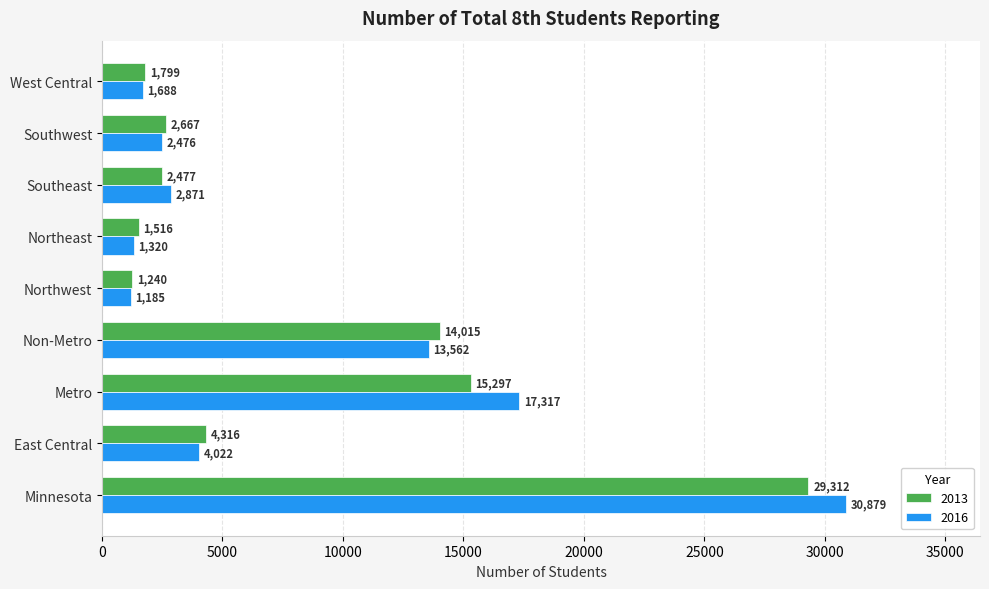

Where is 2013 nearest to the value 15276?

Metro